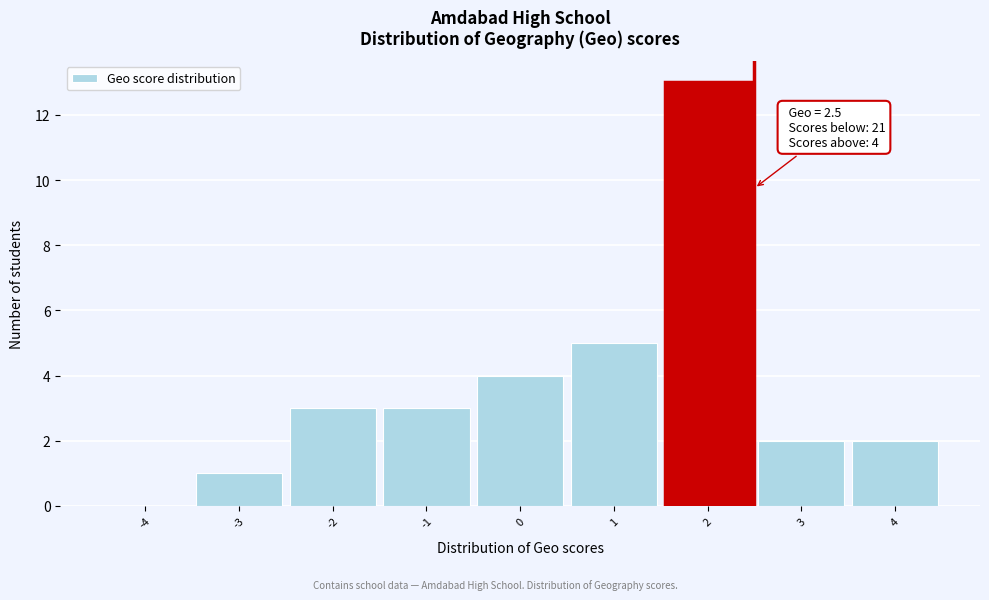

Reading left to right, what are all the values shown in this chart?

-4=0	-3=1	-2=3	-1=3	0=4	1=5	2=13	3=2	4=2